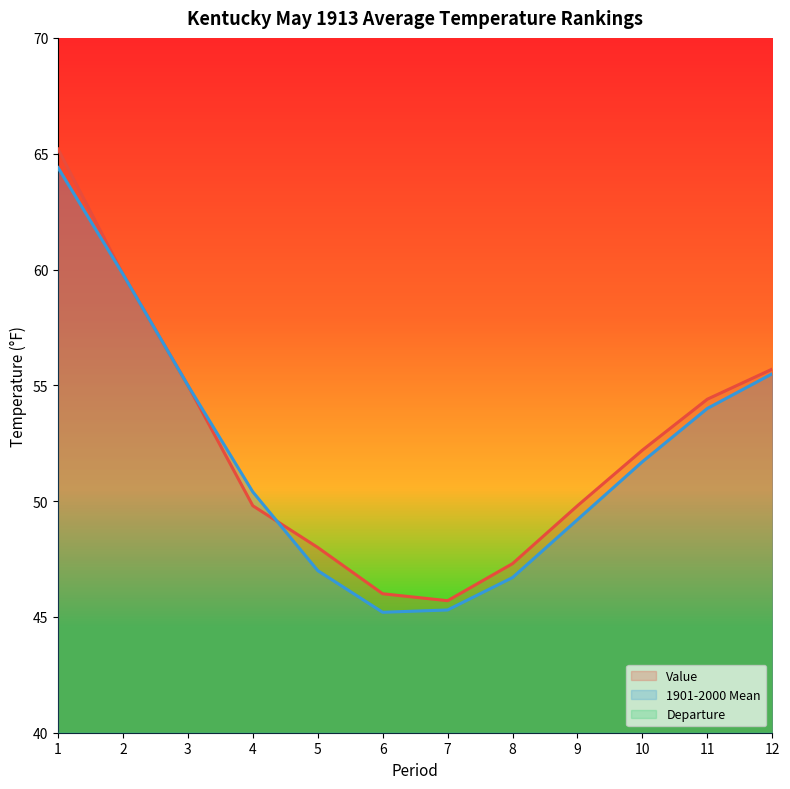

At which label is Departure closest to 0?

2